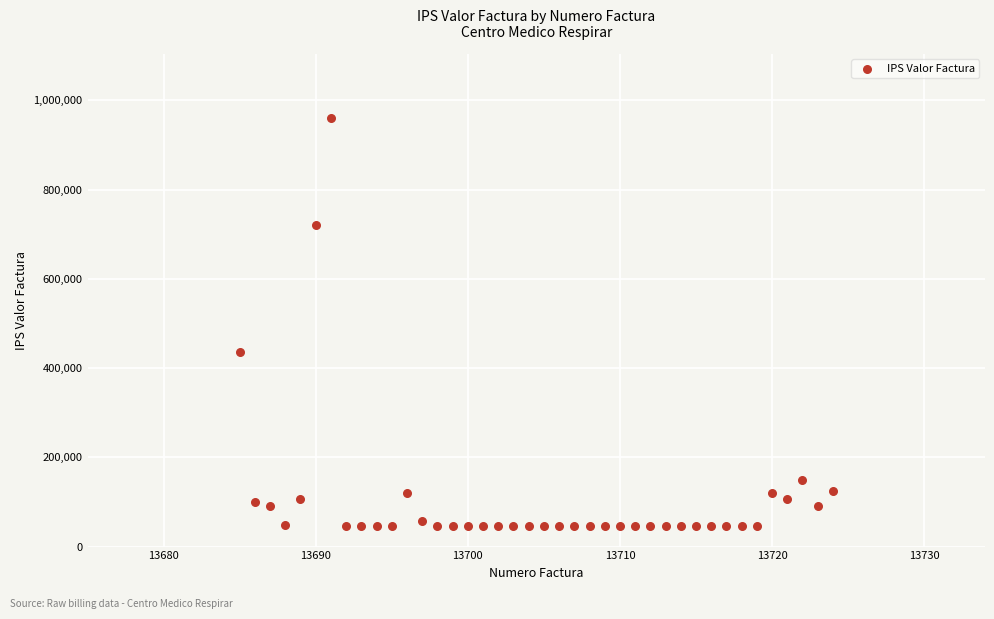

What is the range of Y values (max minus min)?

915000